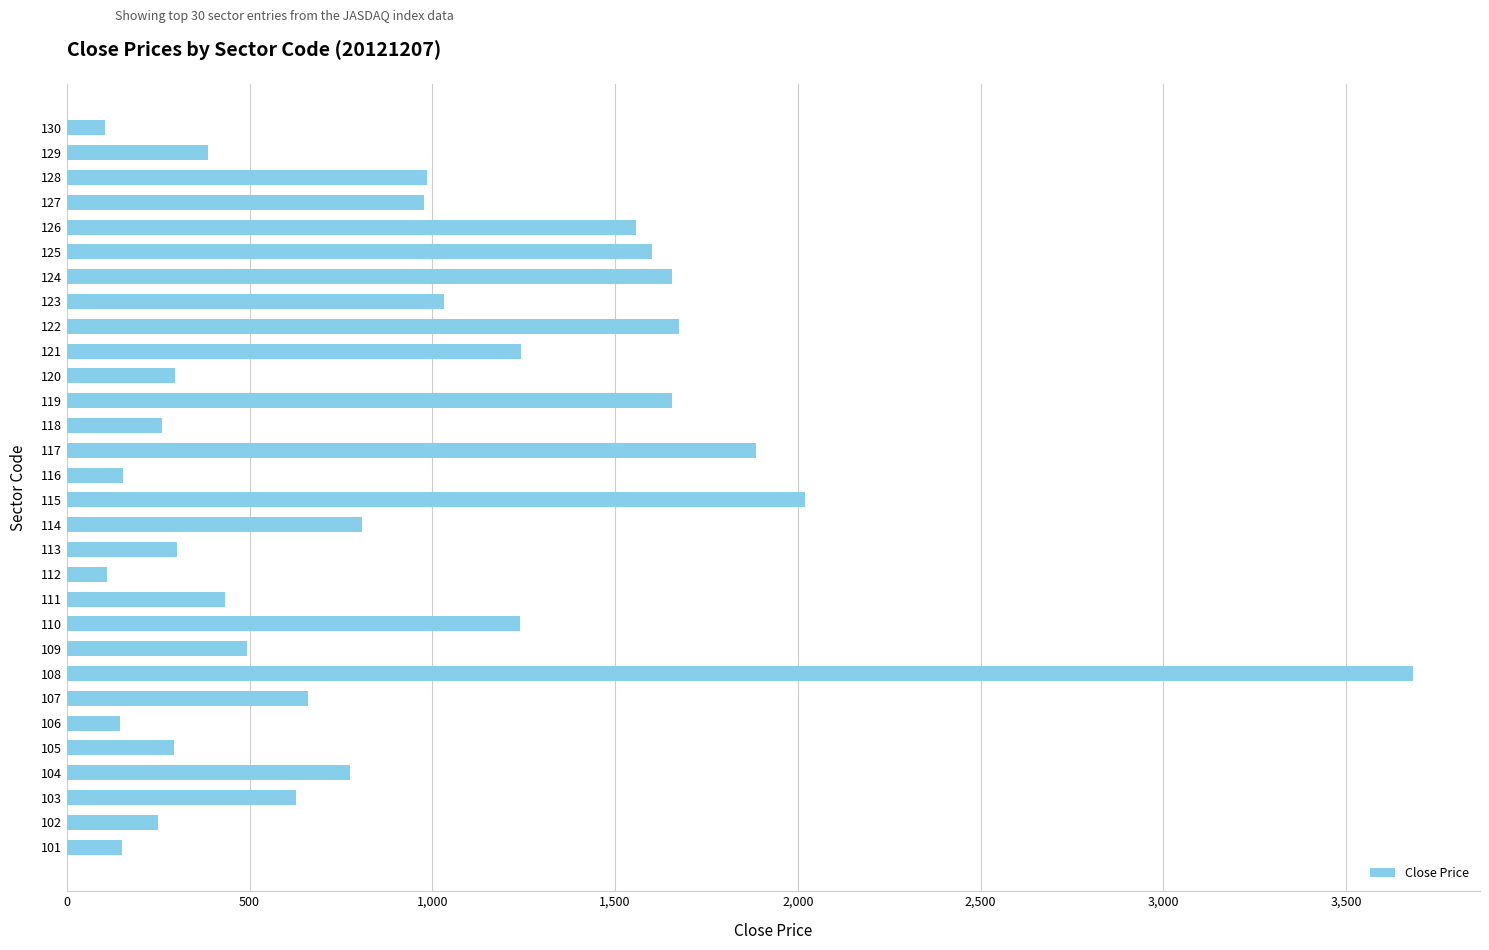

At which label is the value closest to 1893?

117